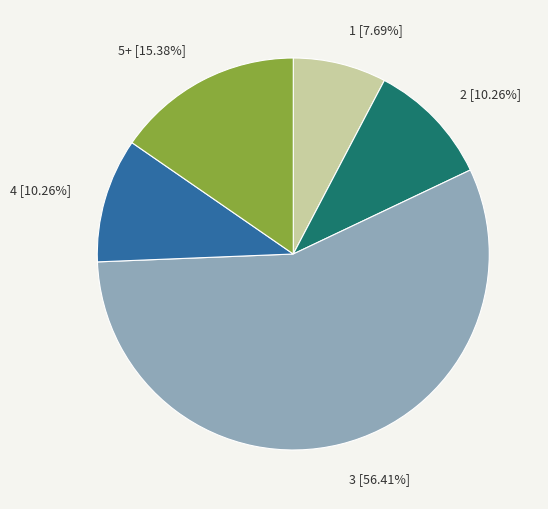

How many segments does this pie chart have?

5